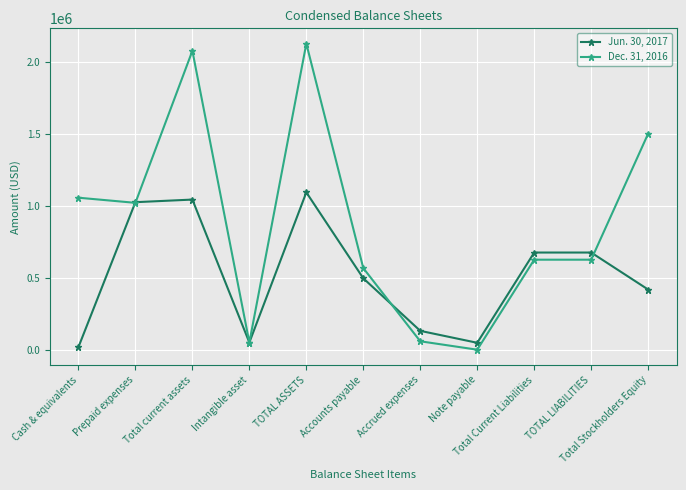

List the series in order of their peak value, highest first.

Dec. 31, 2016, Jun. 30, 2017